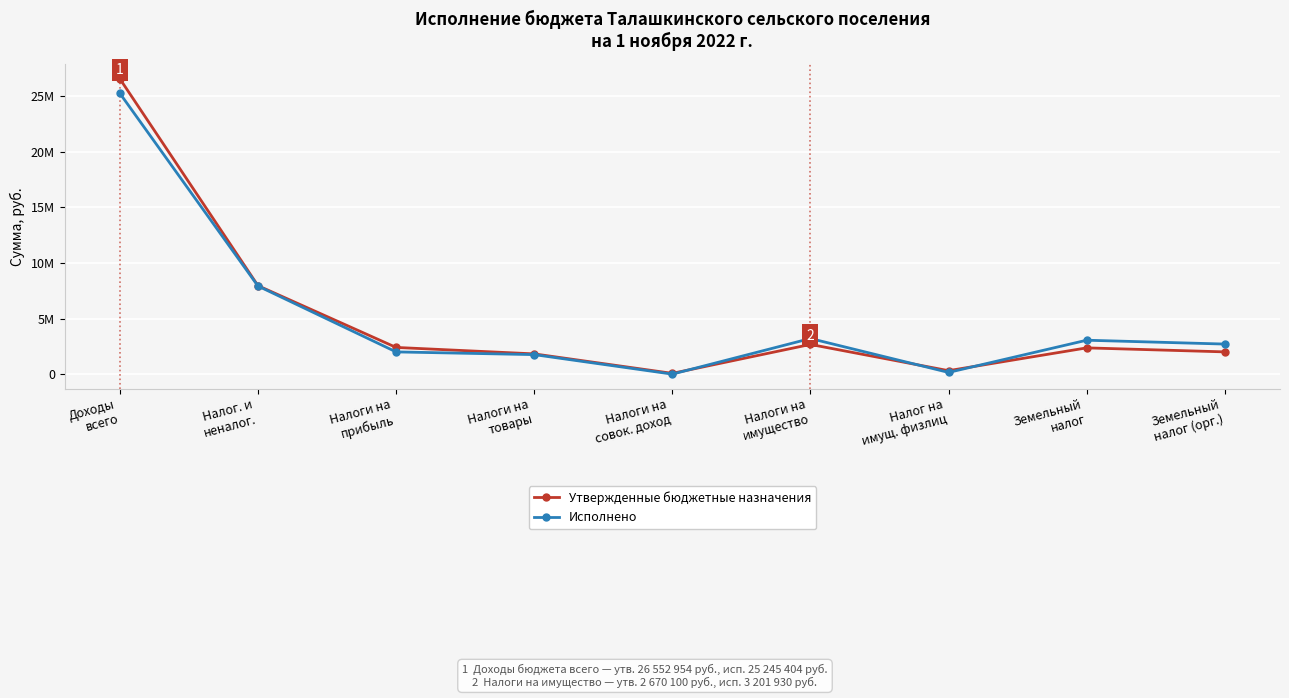

What are all the series names shown in the legend?

Утвержденные бюджетные назначения, Исполнено